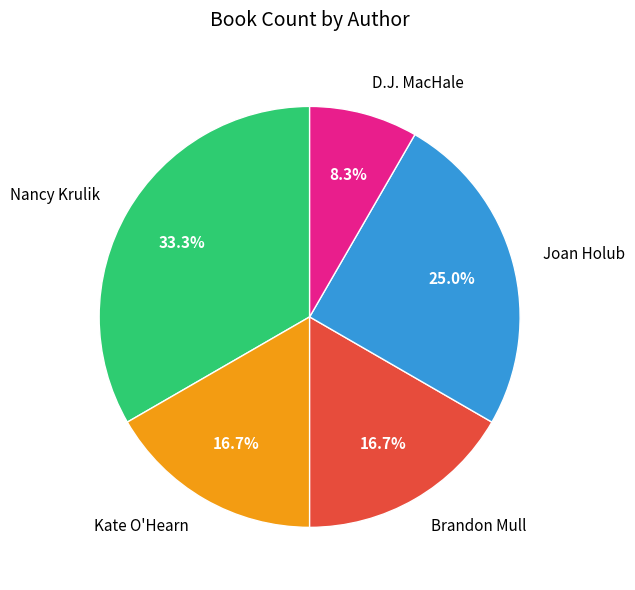

To the nearest percent, what is the combined percentage of Kate O'Hearn and D.J. MacHale?

25%